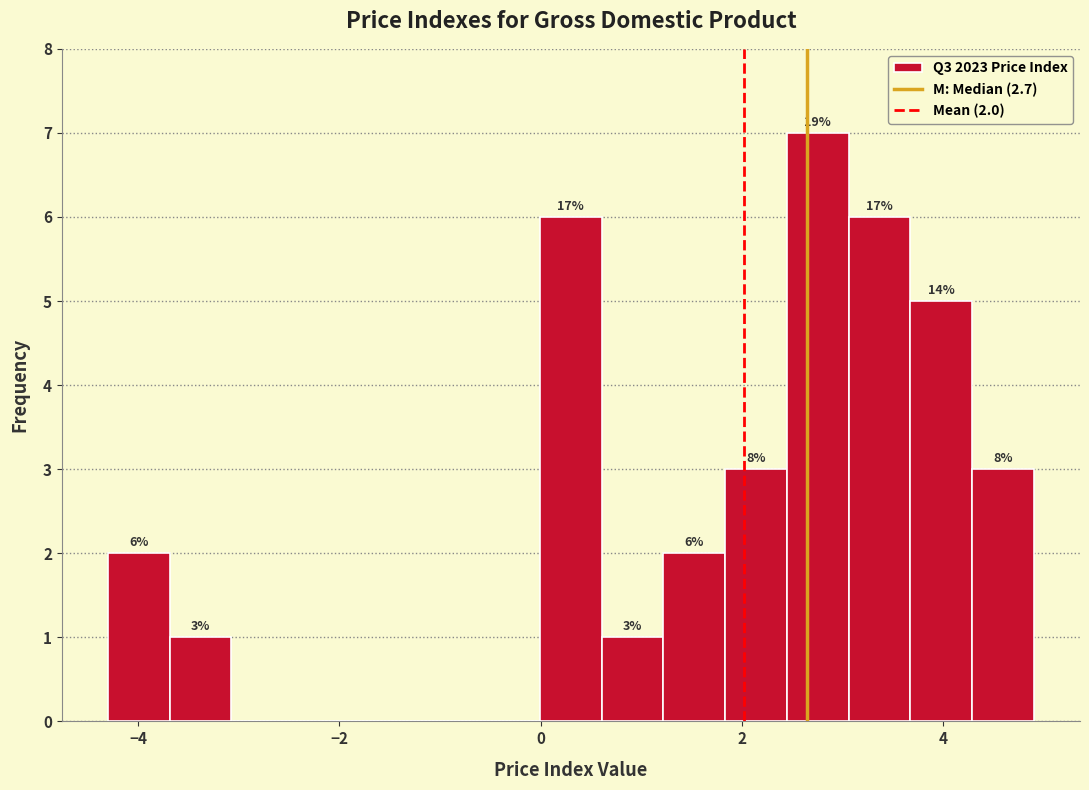

Read against the x-axis, roughly where is the centre of the tallest bar?

2.8